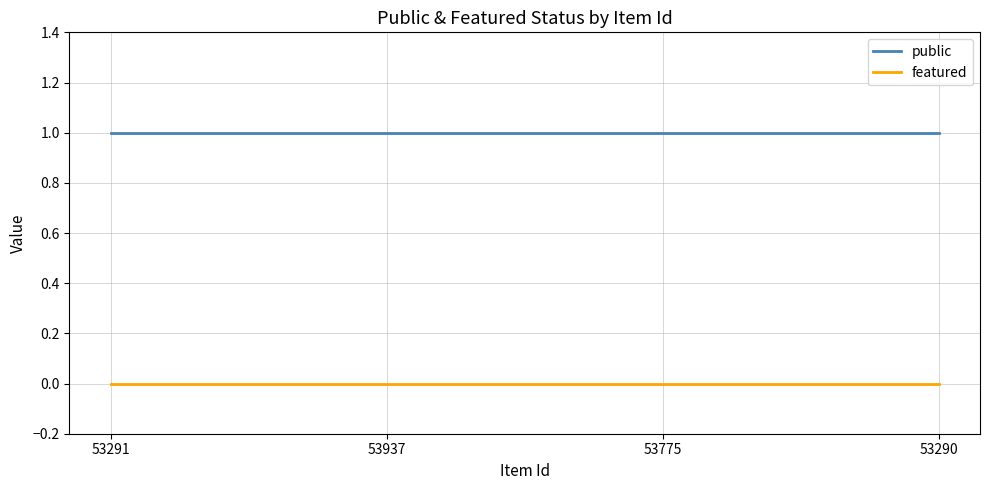

At how many categories does at least one series exceed 0?

4